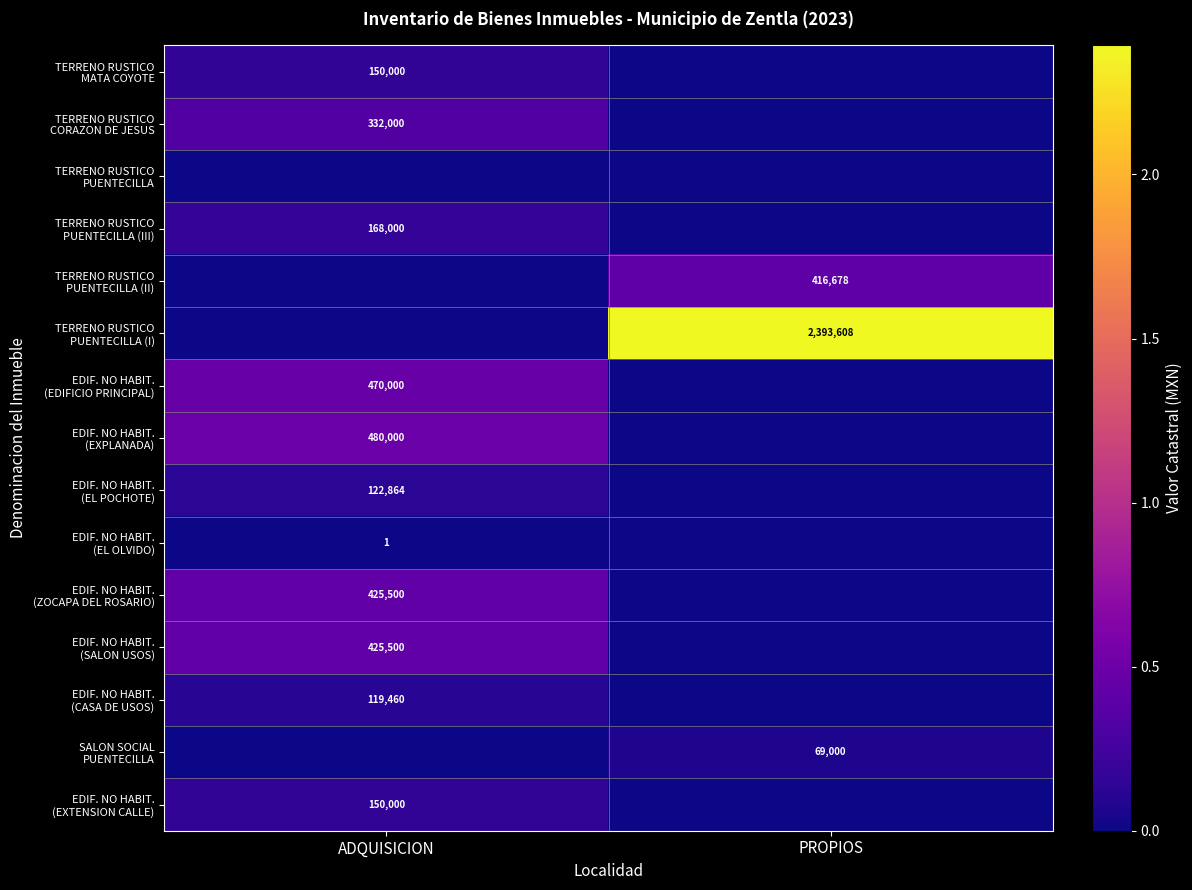

How many values in the EDIF. NO HABIT. (EL POCHOTE) series are below 122864?

1